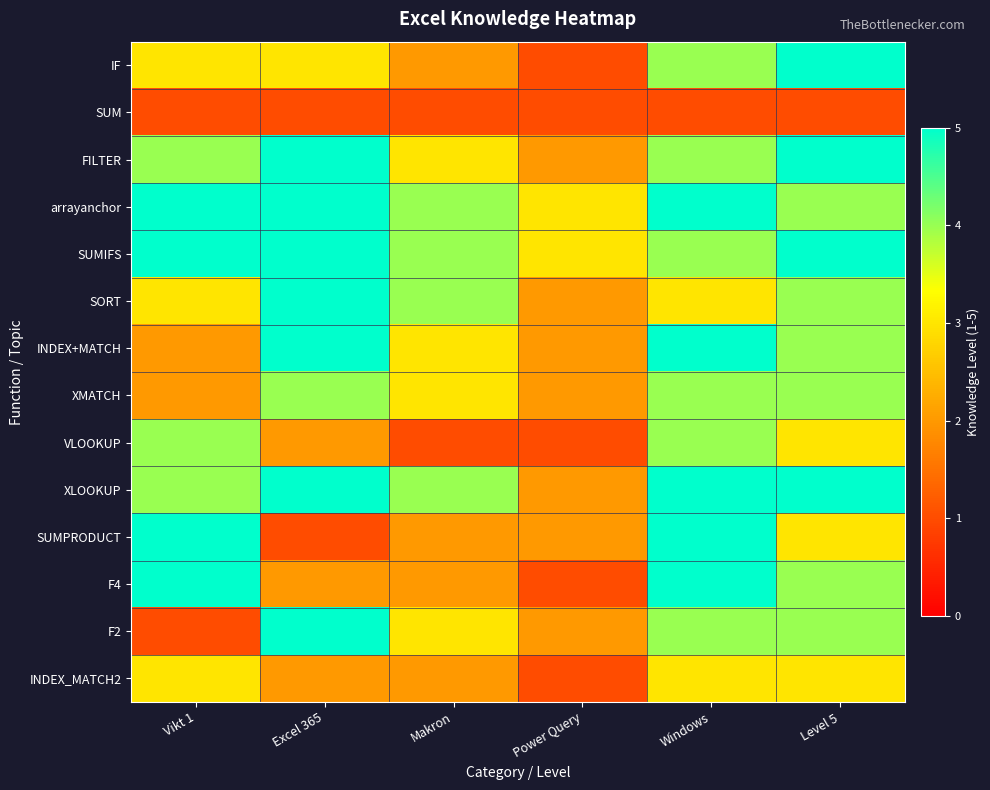

Rank the series by their maximum value, from highest to lowest.

IF, FILTER, arrayanchor, SUMIFS, SORT, INDEX+MATCH, XLOOKUP, SUMPRODUCT, F4, F2, XMATCH, VLOOKUP, INDEX_MATCH2, SUM